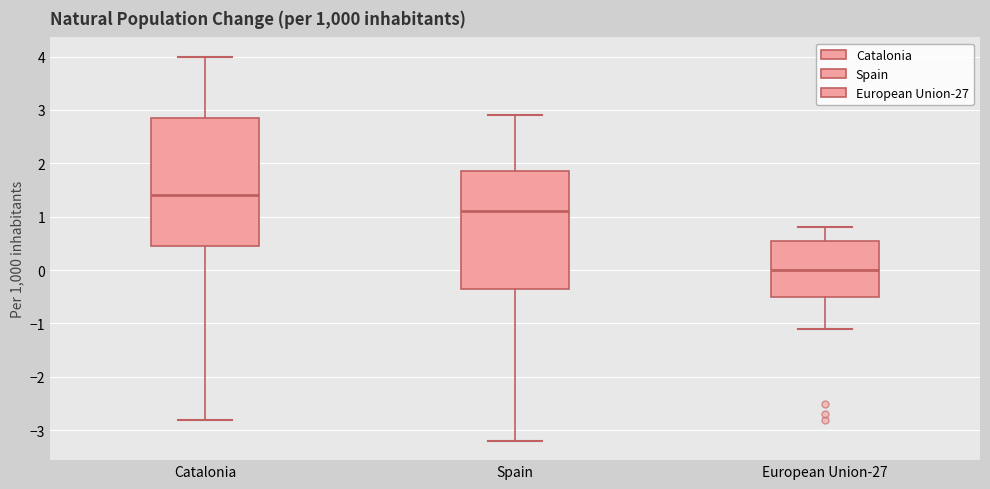

Which box has the highest median line?

Catalonia